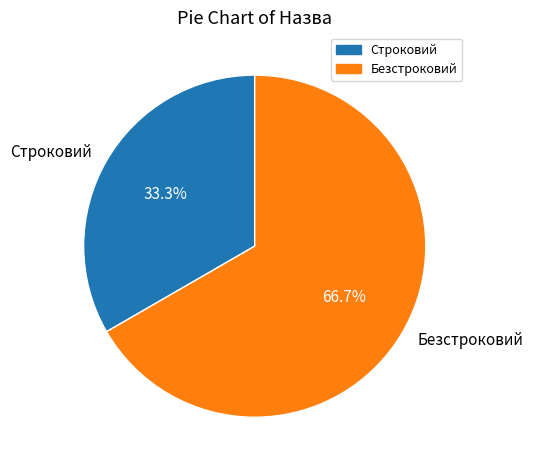

True or false: Безстроковий accounts for 72% of the total.

False